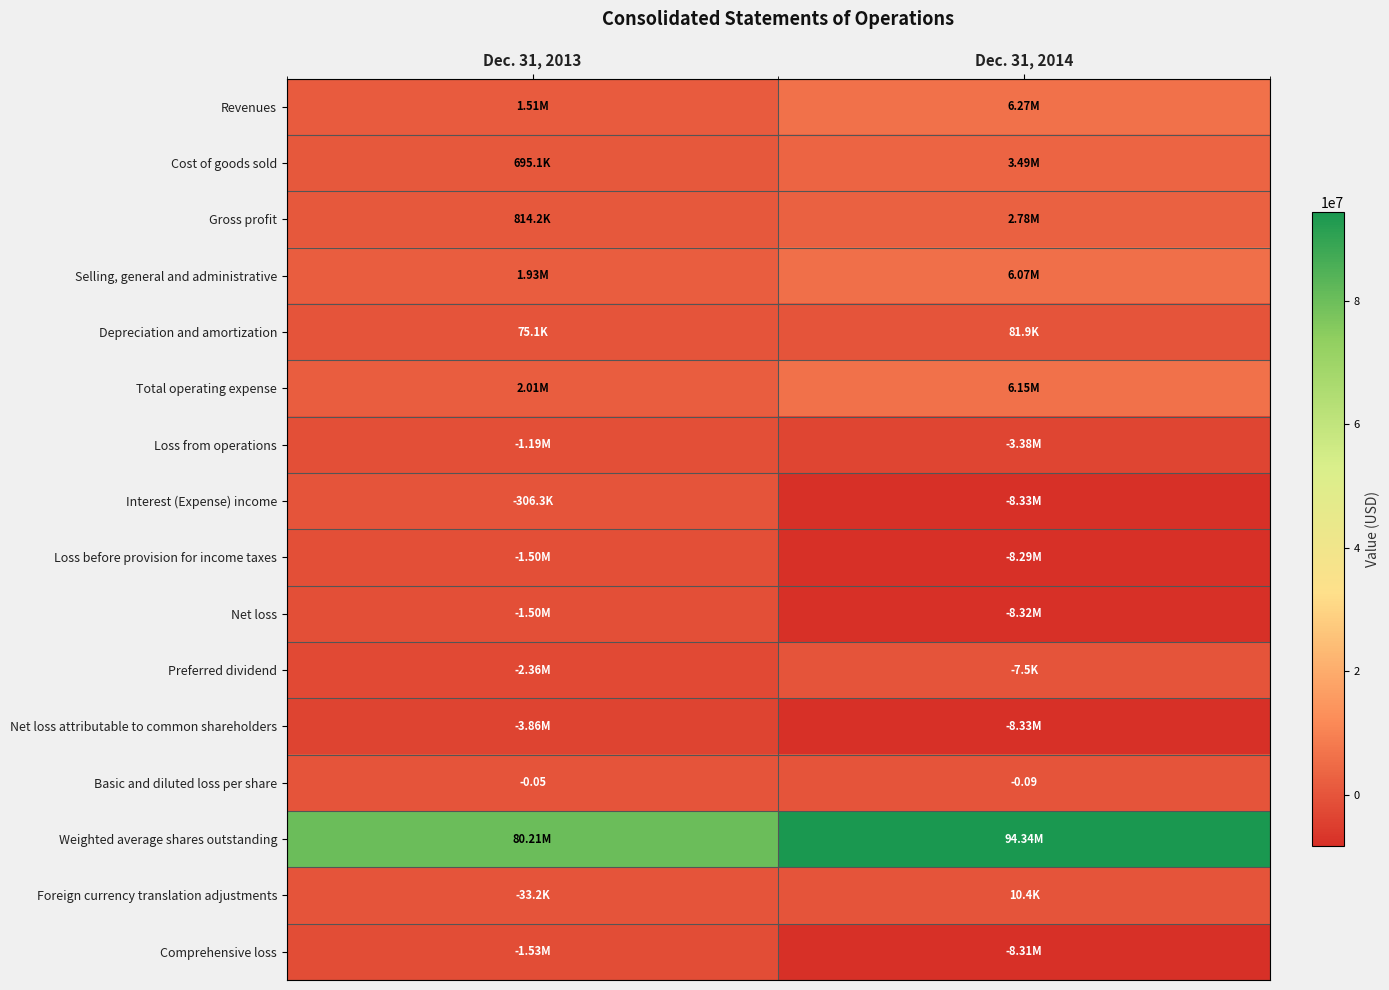

What is the approximate value of Net loss attributable to common shareholders at Dec. 31, 2013?

-3862895.0